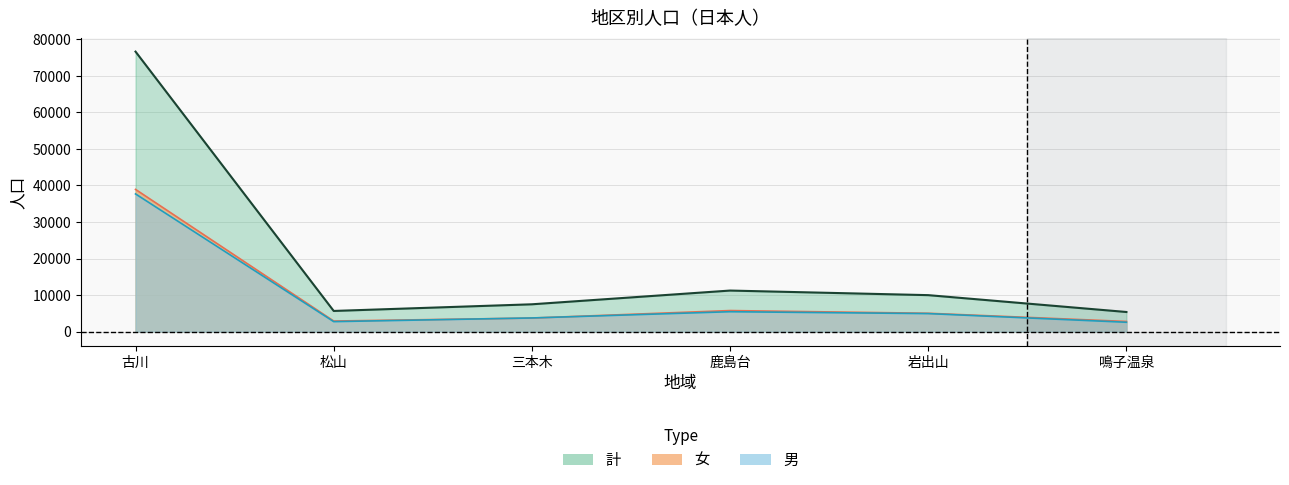

Reading left to right, transcribe all the data shown in this chart.

計 (line): 76600	5677	7498	11254	10000	5392
女 (line): 38919	2919	3736	5786	5045	2803
男 (line): 37681	2758	3762	5468	4955	2589